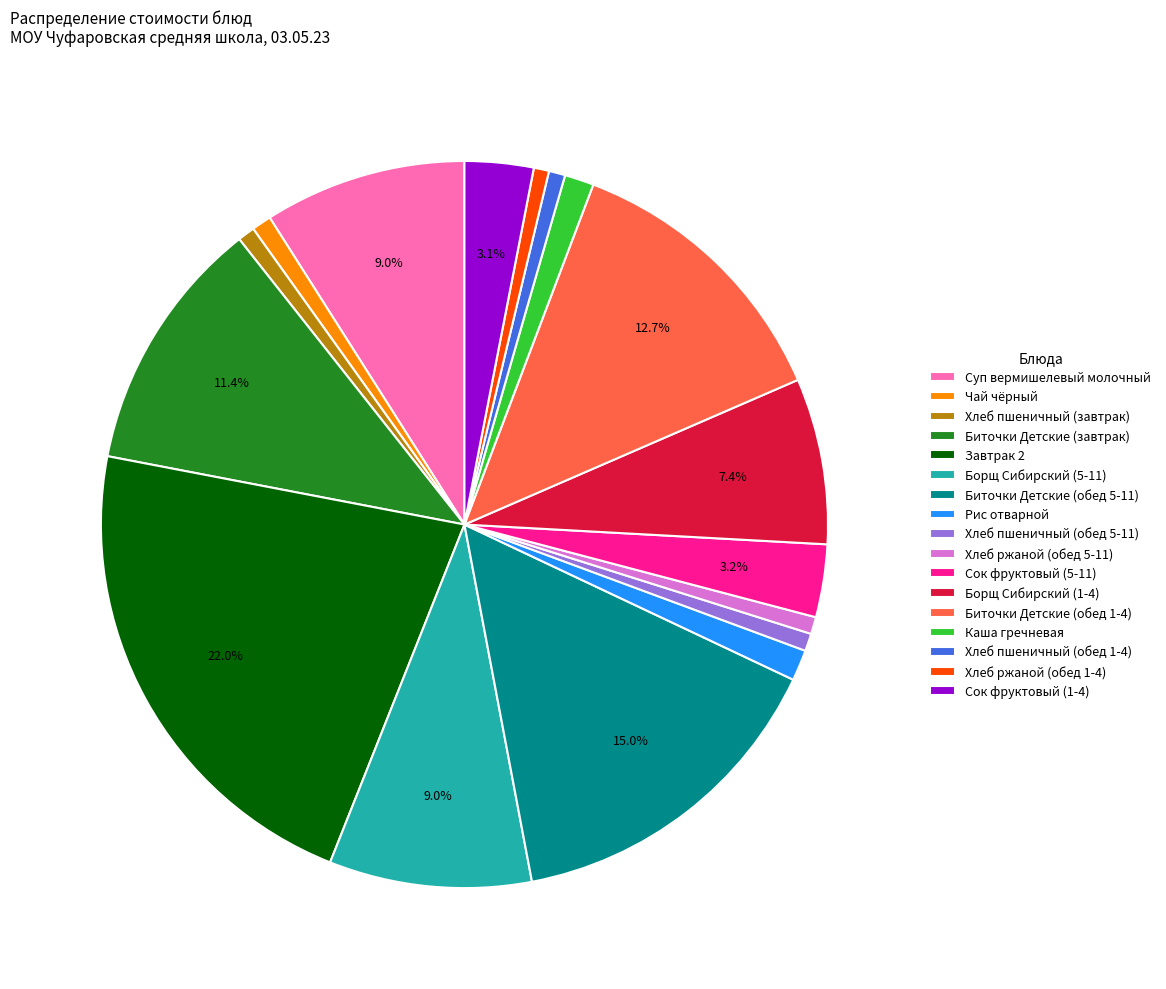

What percentage is the Каша гречневая slice, to the nearest percent?

1%